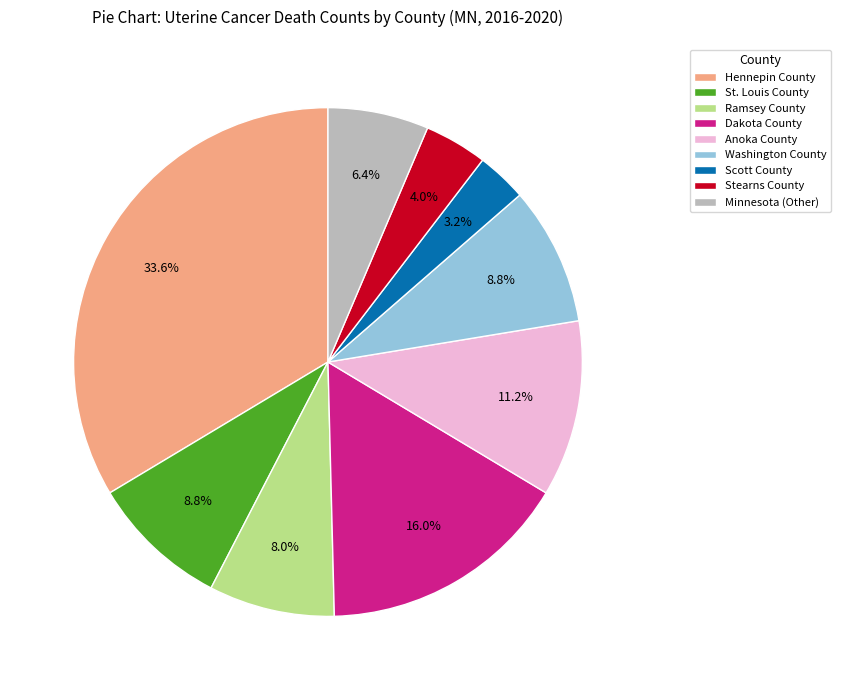

What percentage is the Scott County slice, to the nearest percent?

3%